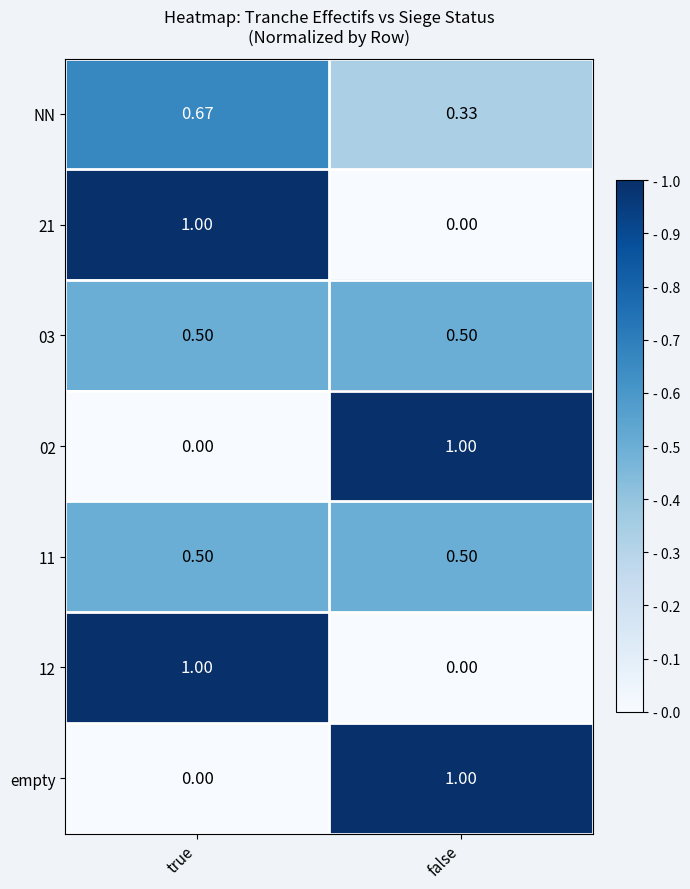

Is the value of 12 at false greater than the value of 03 at true?

No